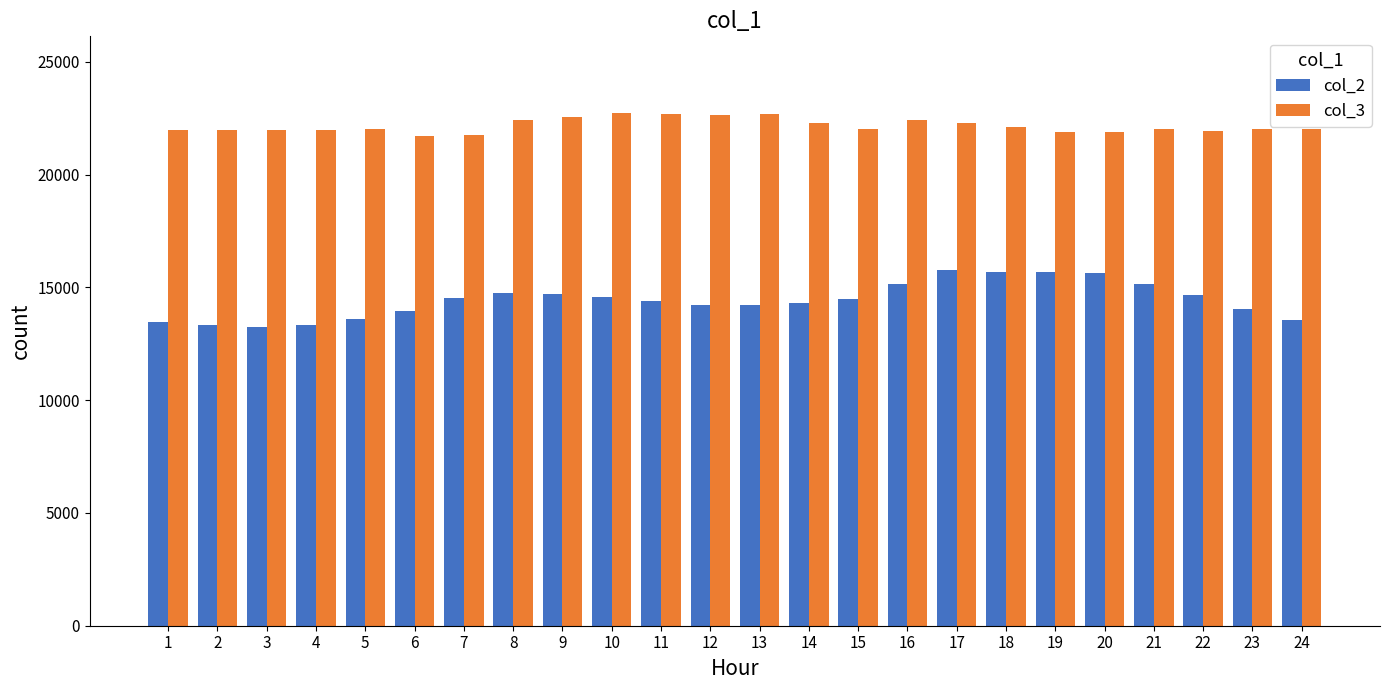

How many series are shown in this chart?

2